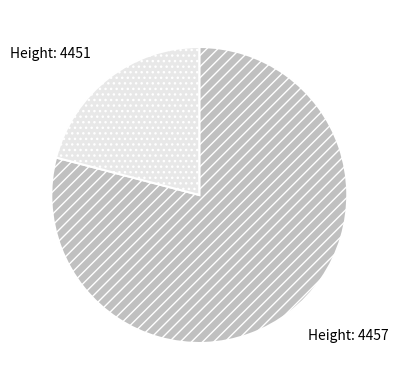

Does any single category account for the majority?

Yes